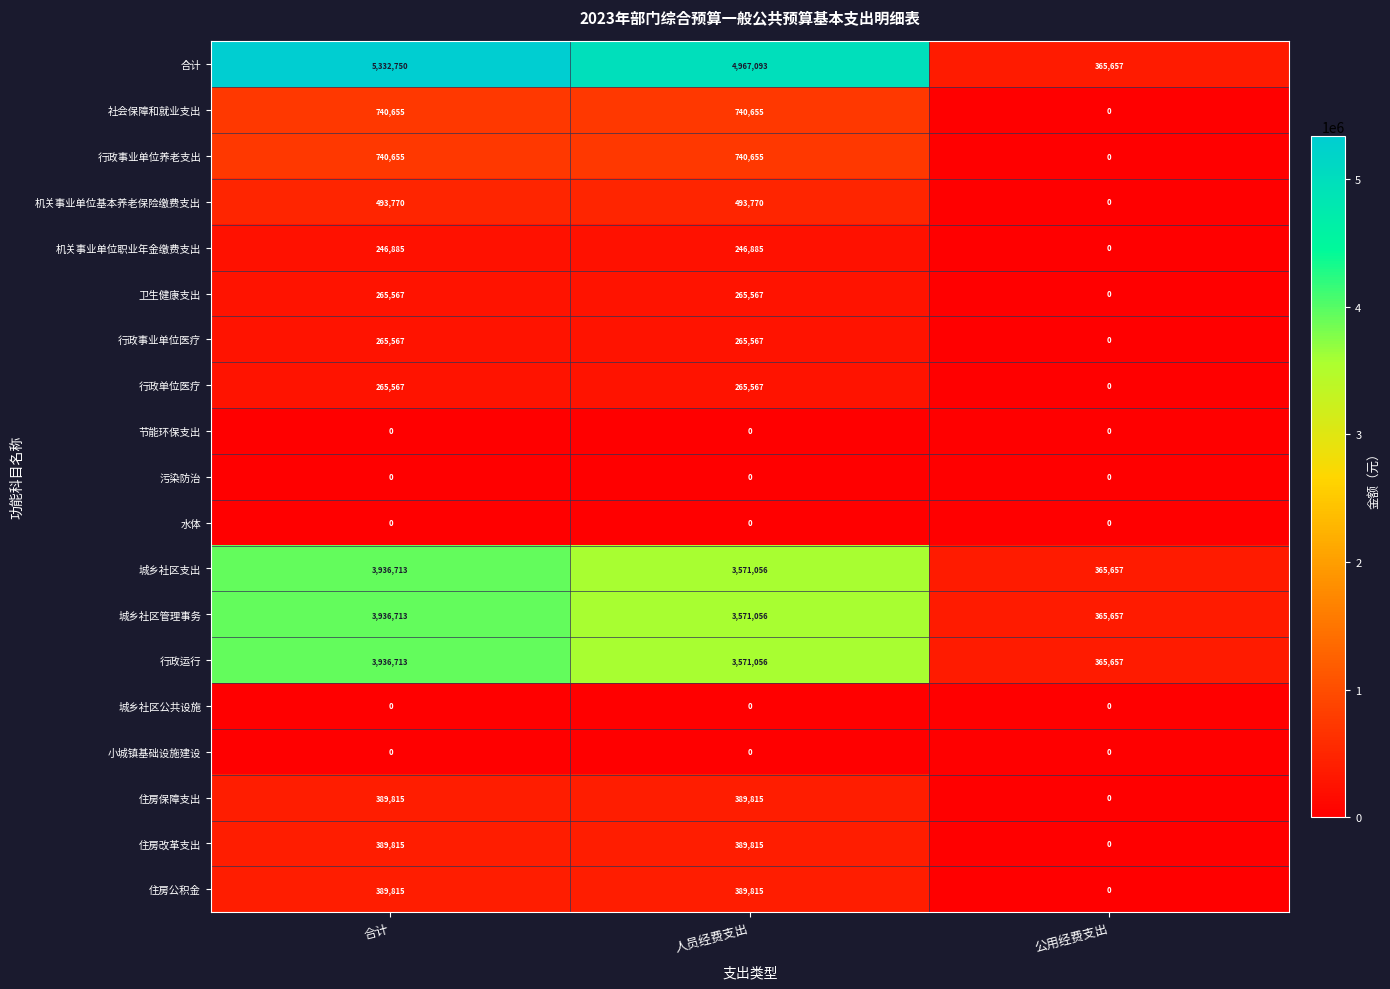

What is the highest value of the 住房改革支出 series?

389815